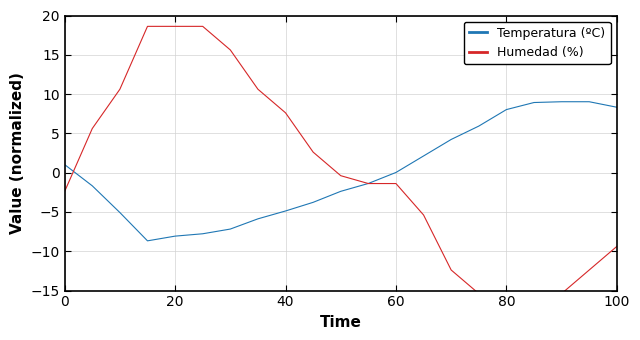

How many values in Humedad (%) are above zero?

9